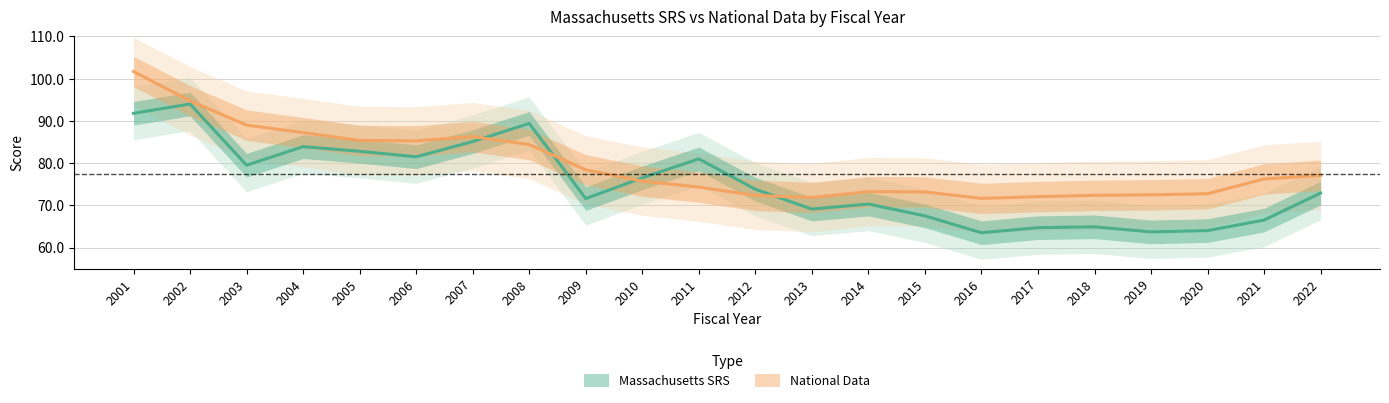

What is the difference between the maximum and minimum values in the National Data series?

30.1